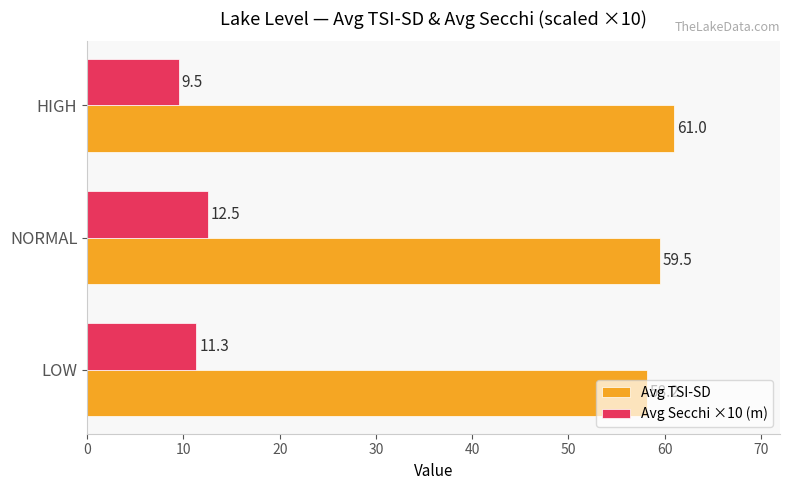

Which series has the largest total across all categories?

Avg TSI-SD